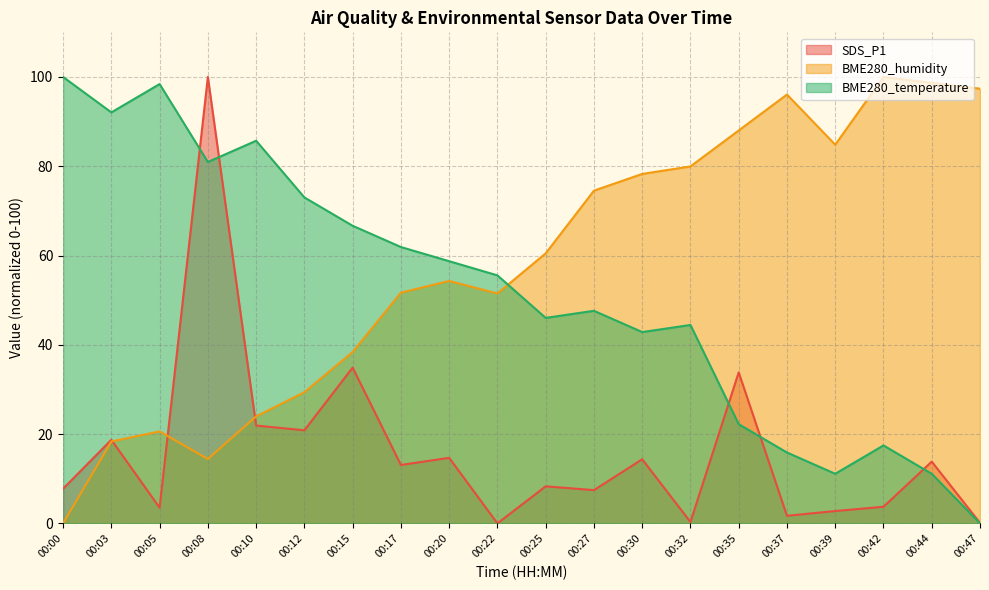

How many lines are shown in the chart?

3